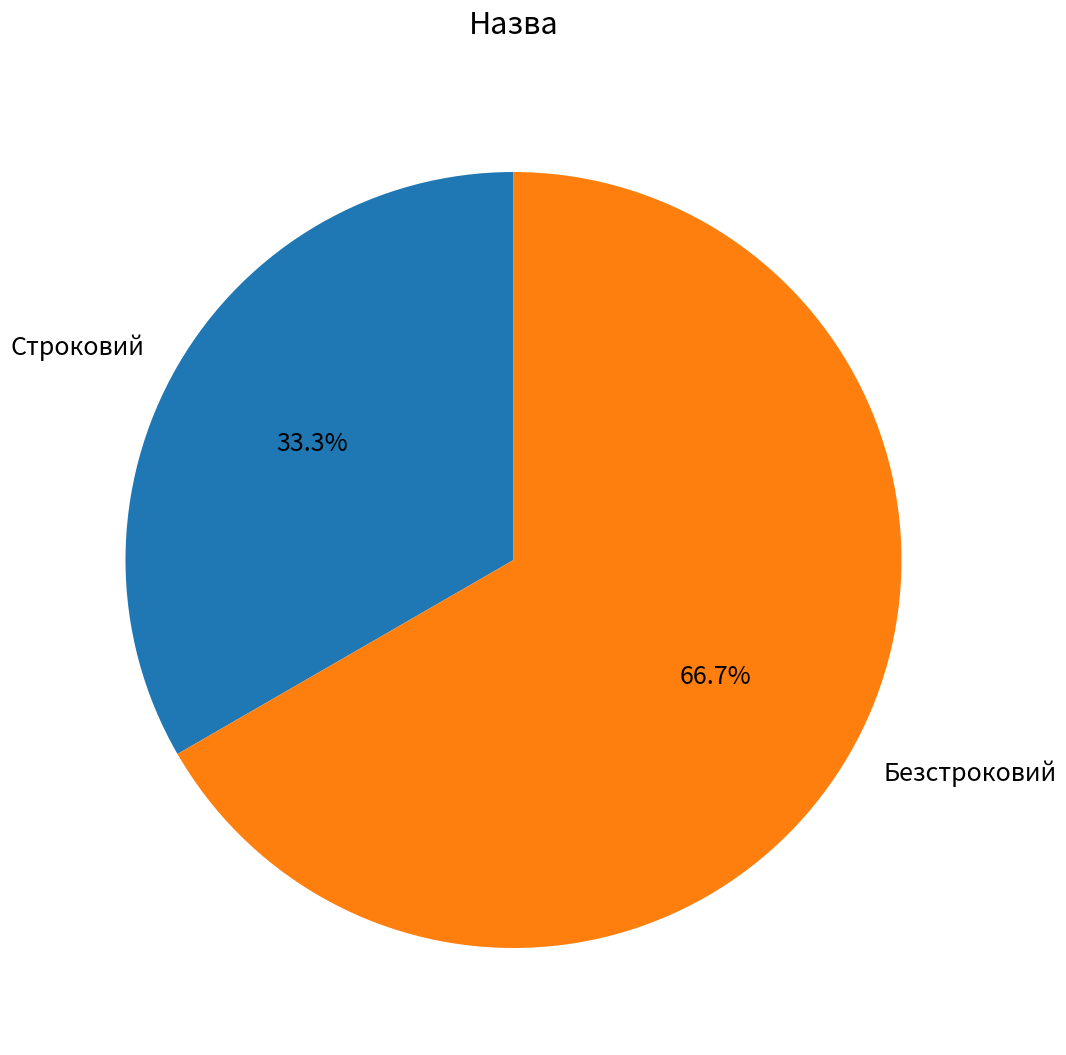

Between Строковий and Безстроковий, which is larger?

Безстроковий